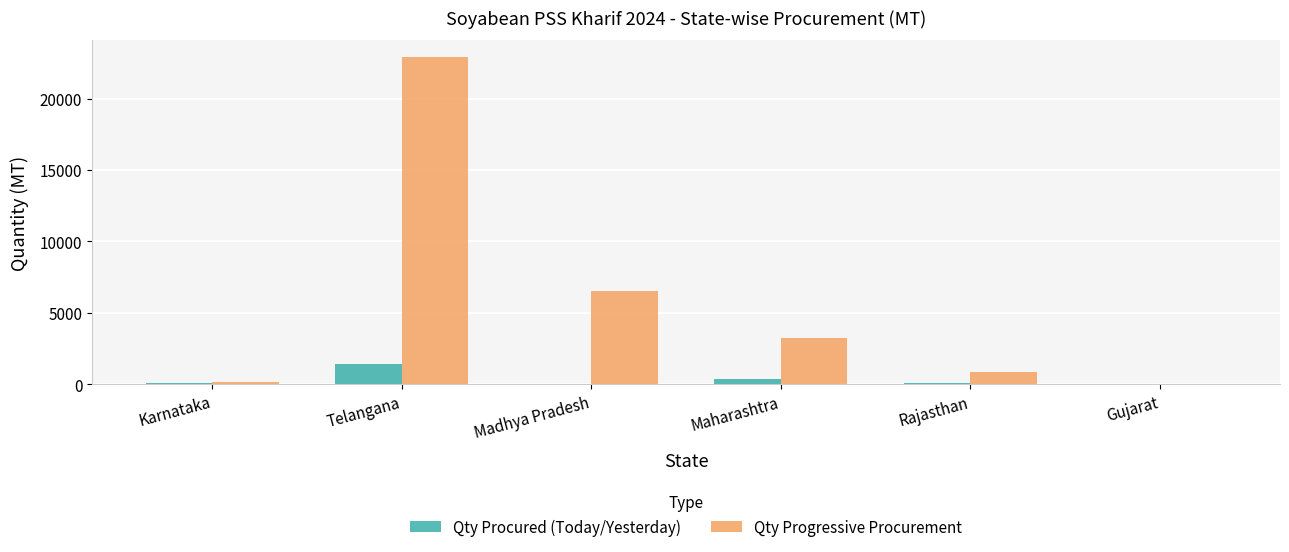

Between Karnataka and Madhya Pradesh, which series saw the biggest shift?

Qty Progressive Procurement